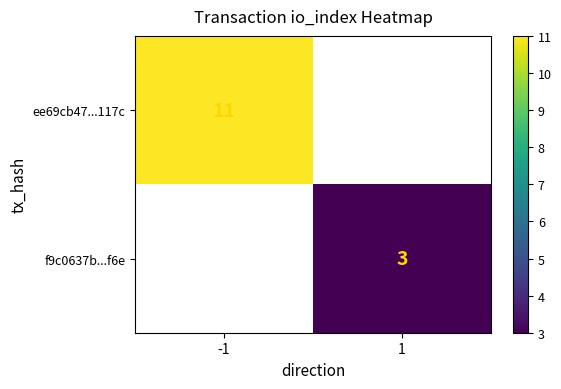

Is it true that f9c0637b...f6e equals 5 at 1?

False